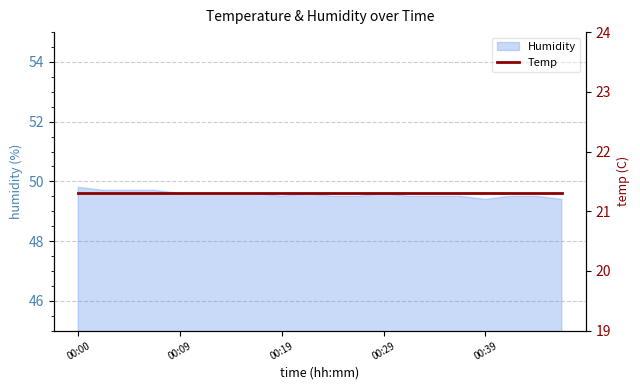

List the labels in order of value, smallest first.

00:39, 00:46, 00:19, 00:24, 00:26, 00:31, 00:34, 00:36, 00:41, 00:44, 00:09, 00:12, 00:14, 00:17, 00:22, 00:29, 00:02, 00:05, 00:07, 00:00